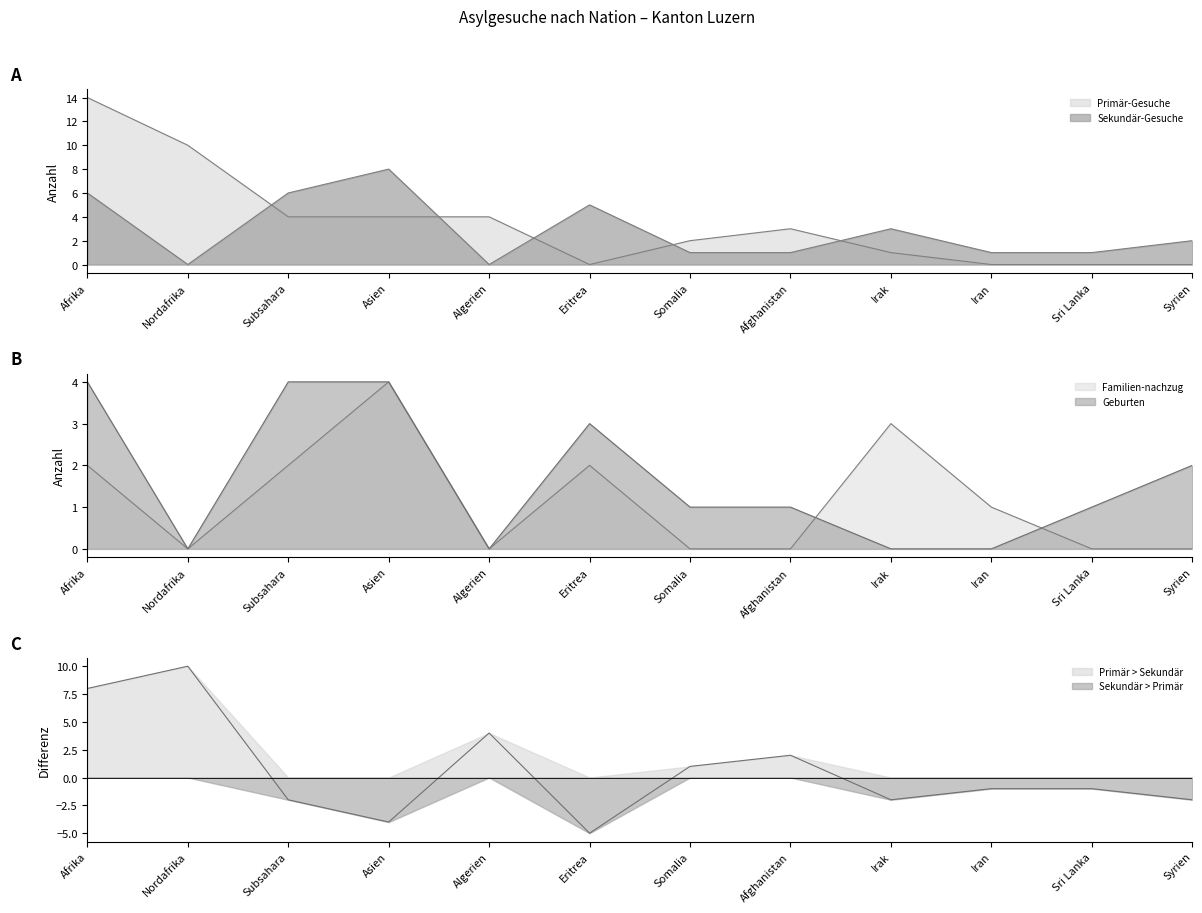

Reading right to left, list all the values displayed in this chart.

Primär-Gesuche: Syrien=0	Sri Lanka=0	Iran=0	Irak=1	Afghanistan=3	Somalia=2	Eritrea=0	Algerien=4	Asien=4	Subsahara=4	Nordafrika=10	Afrika=14
Sekundär-Gesuche: Syrien=2	Sri Lanka=1	Iran=1	Irak=3	Afghanistan=1	Somalia=1	Eritrea=5	Algerien=0	Asien=8	Subsahara=6	Nordafrika=0	Afrika=6
Geburten: Syrien=2	Sri Lanka=1	Iran=0	Irak=0	Afghanistan=1	Somalia=1	Eritrea=3	Algerien=0	Asien=4	Subsahara=4	Nordafrika=0	Afrika=4
Familien-nachzug: Syrien=0	Sri Lanka=0	Iran=1	Irak=3	Afghanistan=0	Somalia=0	Eritrea=2	Algerien=0	Asien=4	Subsahara=2	Nordafrika=0	Afrika=2